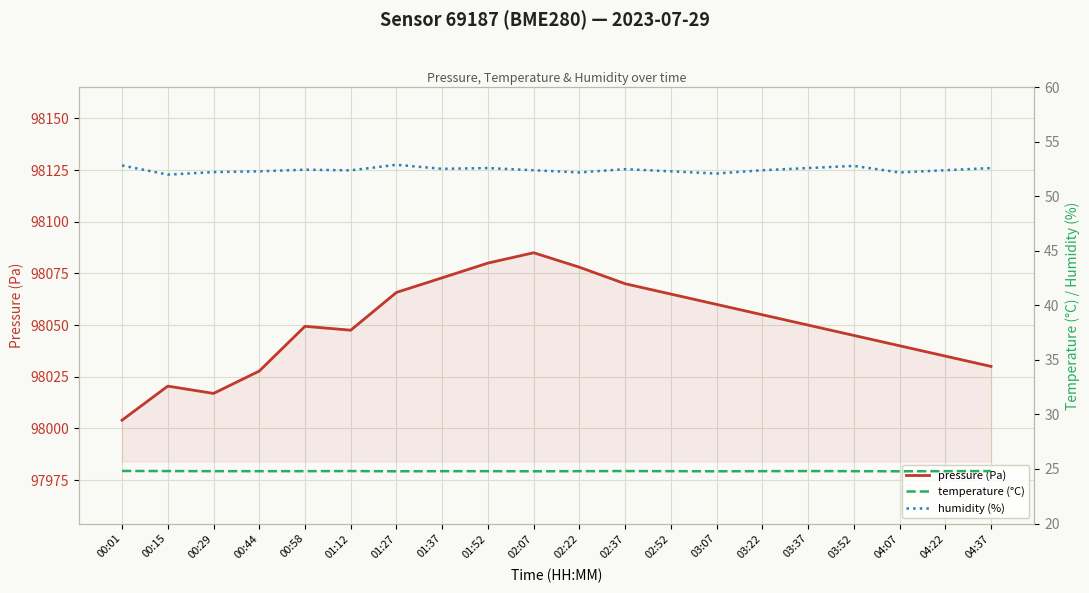

What value does the humidity (%) series have at 01:37?

52.5